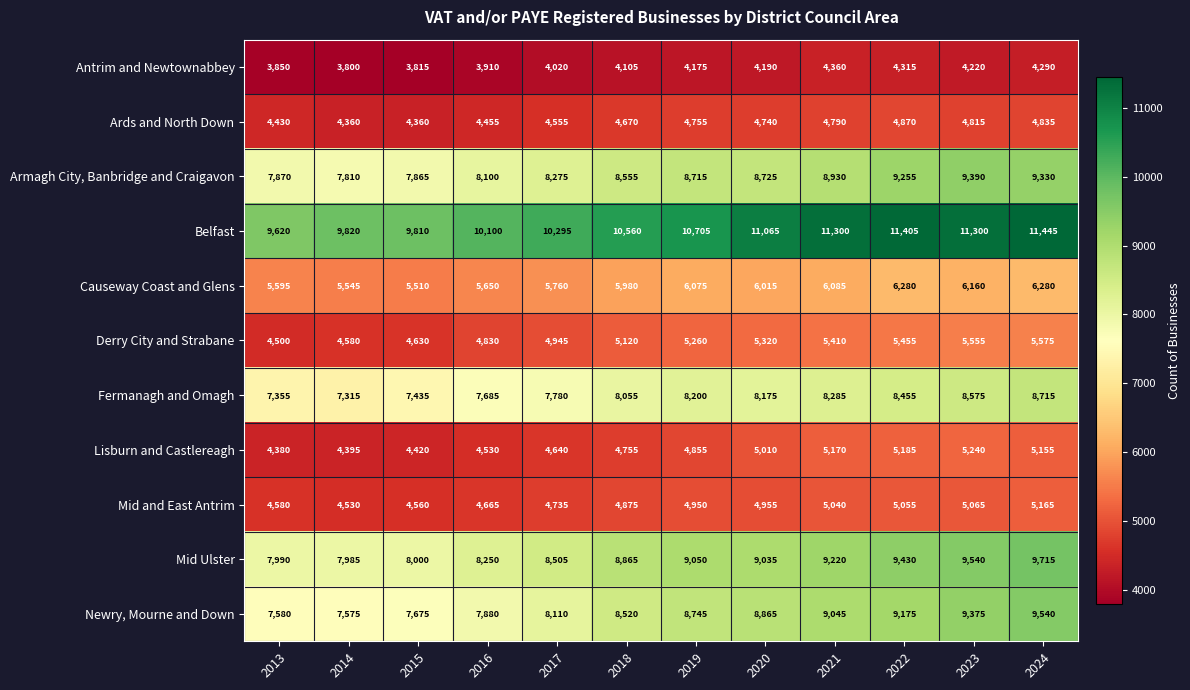

At how many categories does at least one series exceed 5097?

12